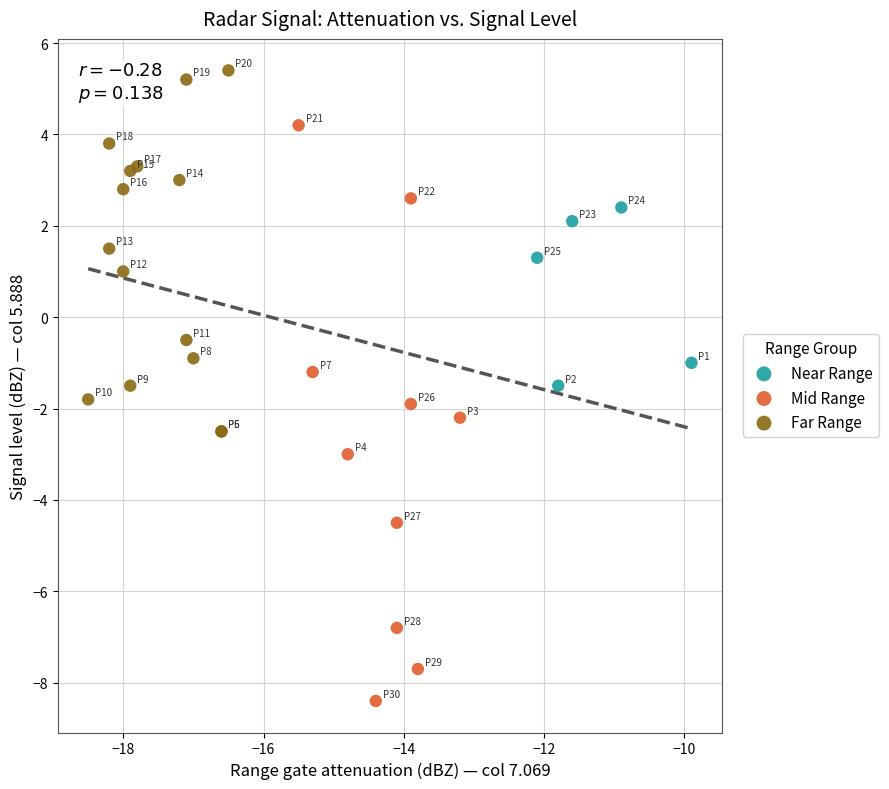

Which series has the largest Y range (max minus min)?

Mid Range